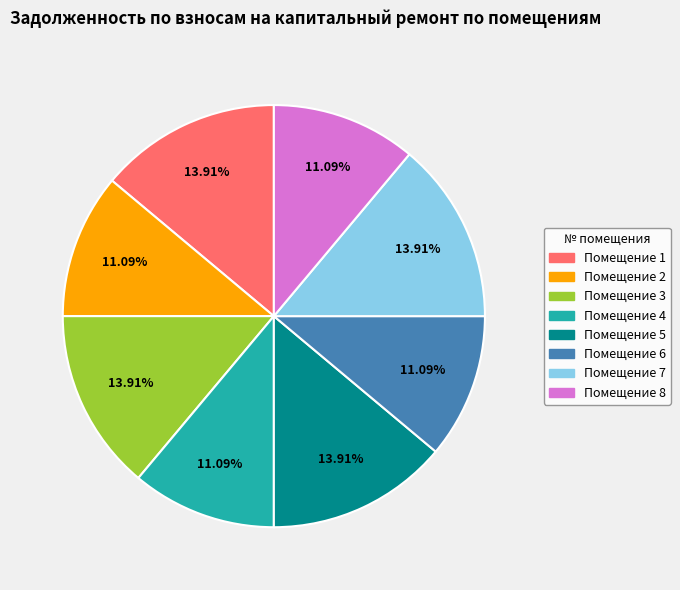

Is there a majority slice in this chart?

No